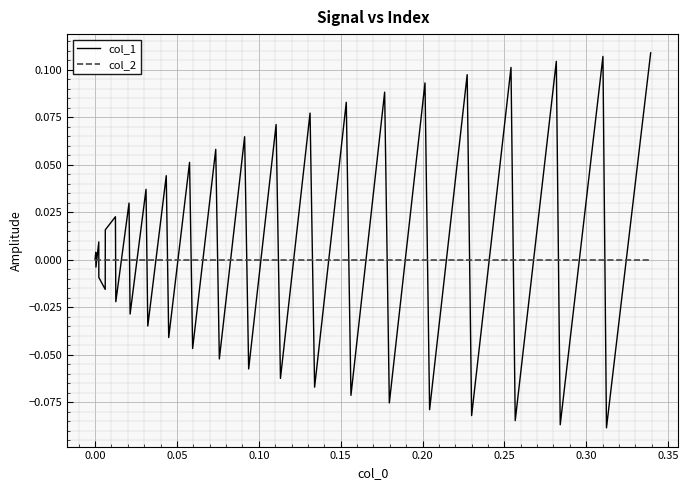

List the series in order of their peak value, lowest first.

col_2, col_1